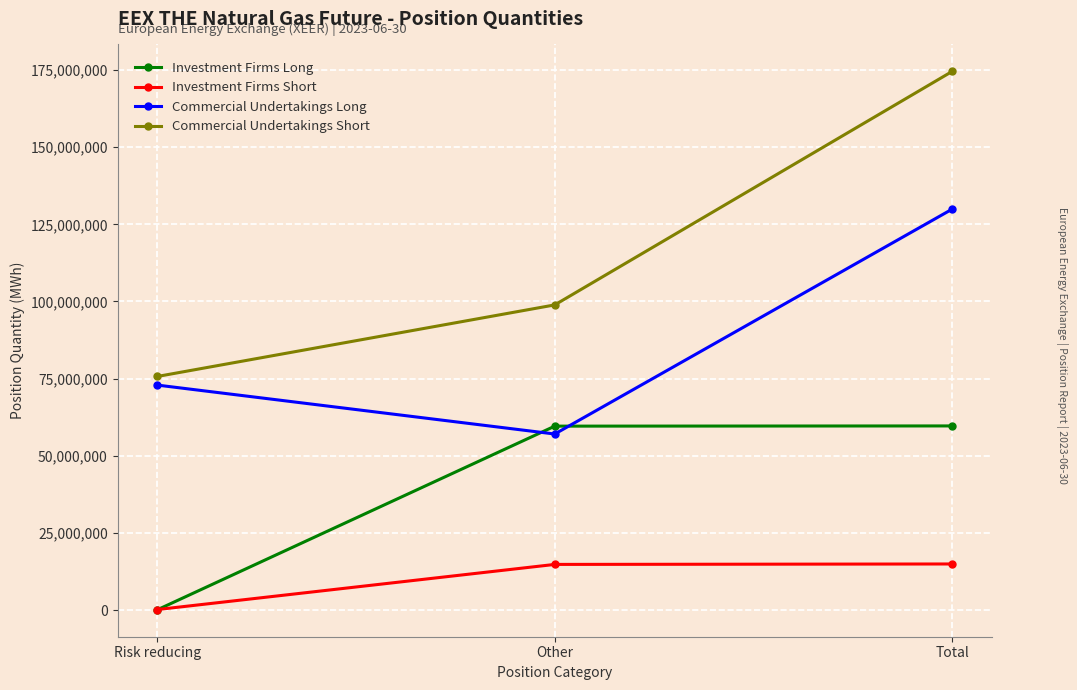

At which label is Investment Firms Long closest to 29864426?

Other